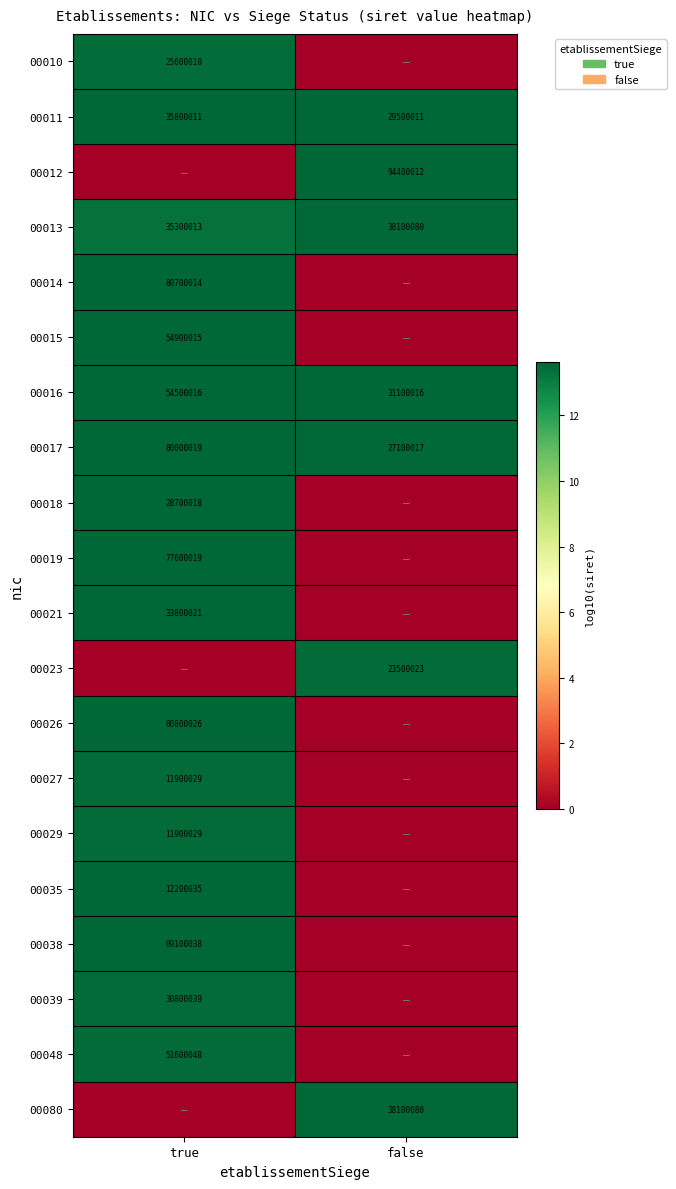

At how many categories does at least one series exceed 6?

2